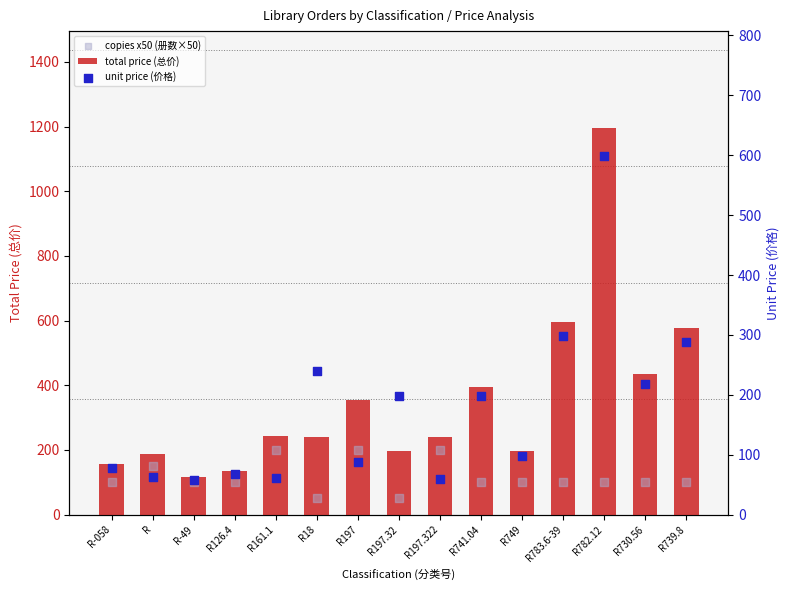

Is the value of copies x50 (册数×50) at R730.56 greater than the value of unit price (价格) at R782.12?

No